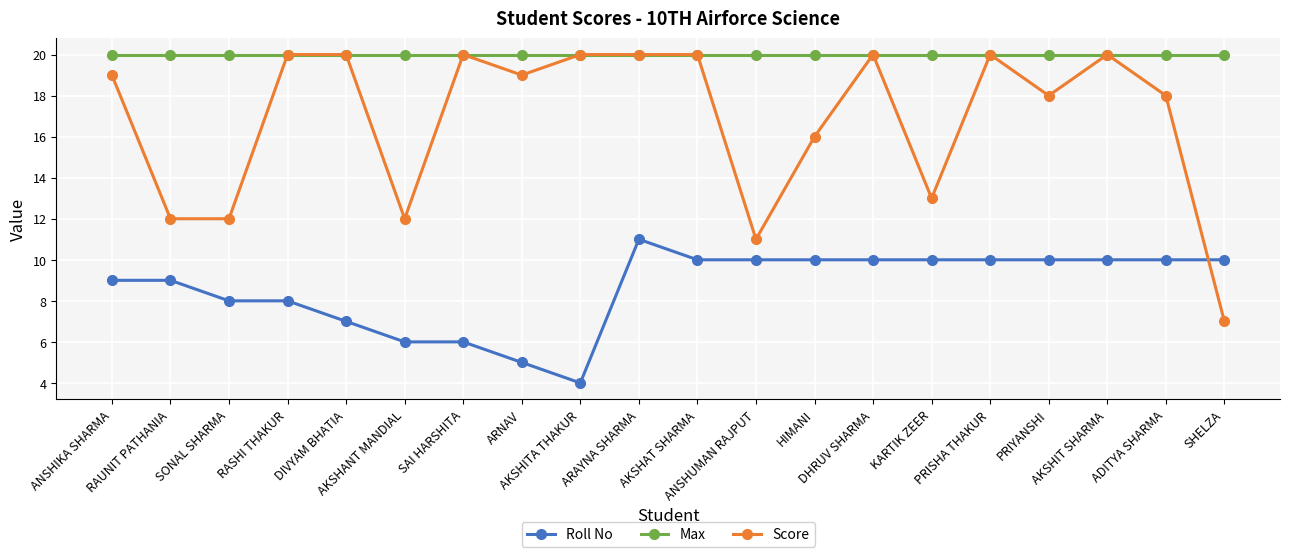

Reading left to right, list all the values displayed in this chart.

Roll No: ANSHIKA SHARMA=9	RAUNIT PATHANIA=9	SONAL SHARMA=8	RASHI THAKUR=8	DIVYAM BHATIA=7	AKSHANT MANDIAL=6	SAI HARSHITA=6	ARNAV=5	AKSHITA THAKUR=4	ARAYNA SHARMA=11	AKSHAT SHARMA=10	ANSHUMAN RAJPUT=10	HIMANI=10	DHRUV SHARMA=10	KARTIK ZEER=10	PRISHA THAKUR=10	PRIYANSHI=10	AKSHIT SHARMA=10	ADITYA SHARMA=10	SHELZA=10
Max: ANSHIKA SHARMA=20	RAUNIT PATHANIA=20	SONAL SHARMA=20	RASHI THAKUR=20	DIVYAM BHATIA=20	AKSHANT MANDIAL=20	SAI HARSHITA=20	ARNAV=20	AKSHITA THAKUR=20	ARAYNA SHARMA=20	AKSHAT SHARMA=20	ANSHUMAN RAJPUT=20	HIMANI=20	DHRUV SHARMA=20	KARTIK ZEER=20	PRISHA THAKUR=20	PRIYANSHI=20	AKSHIT SHARMA=20	ADITYA SHARMA=20	SHELZA=20
Score: ANSHIKA SHARMA=19	RAUNIT PATHANIA=12	SONAL SHARMA=12	RASHI THAKUR=20	DIVYAM BHATIA=20	AKSHANT MANDIAL=12	SAI HARSHITA=20	ARNAV=19	AKSHITA THAKUR=20	ARAYNA SHARMA=20	AKSHAT SHARMA=20	ANSHUMAN RAJPUT=11	HIMANI=16	DHRUV SHARMA=20	KARTIK ZEER=13	PRISHA THAKUR=20	PRIYANSHI=18	AKSHIT SHARMA=20	ADITYA SHARMA=18	SHELZA=7